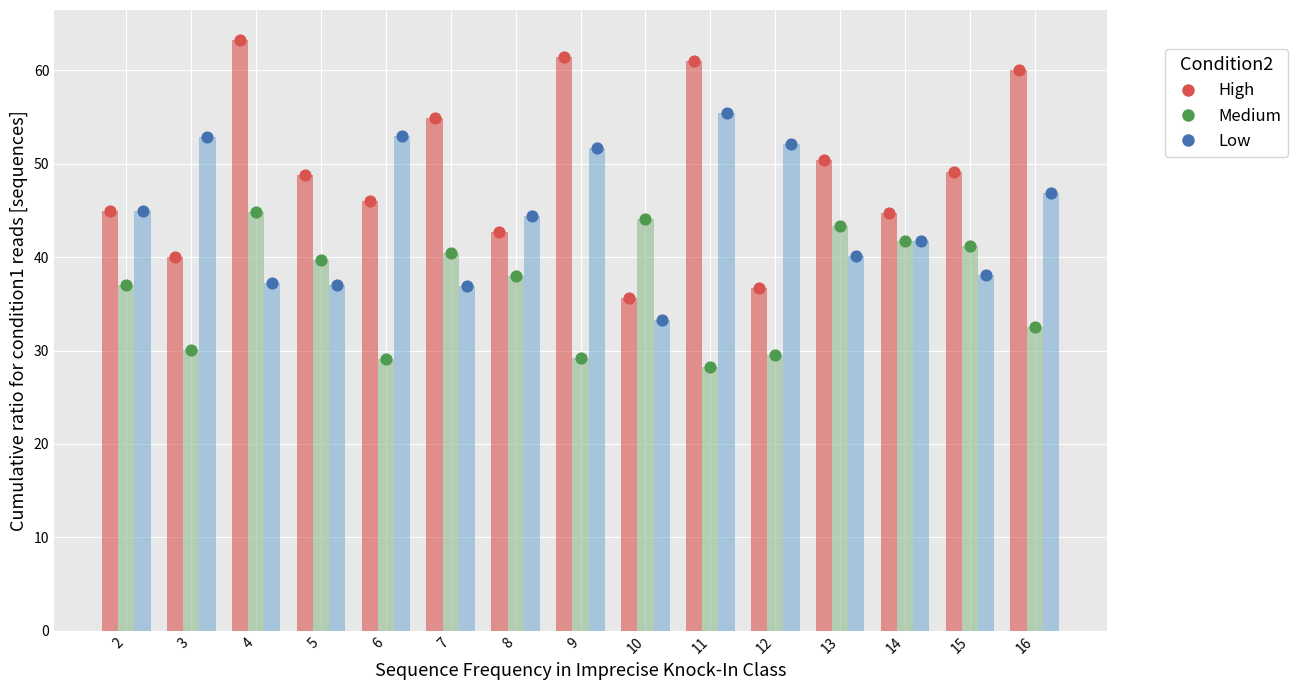

What is the total value across all series at 9?

142.3